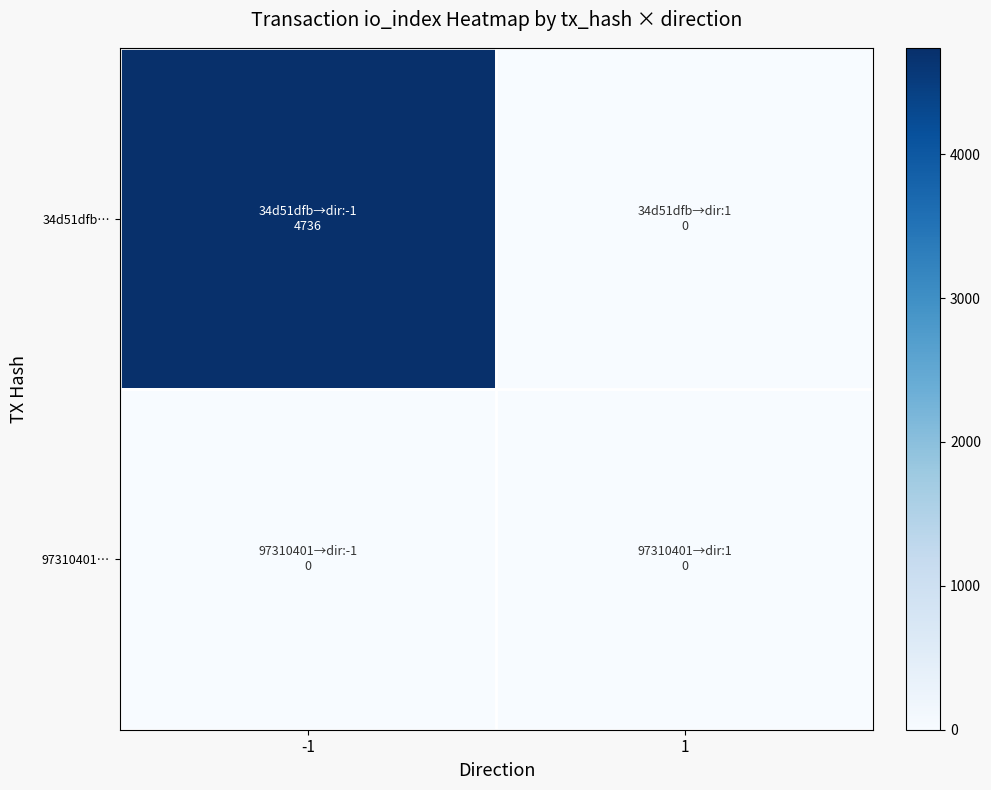

List the series in order of their peak value, highest first.

34d51dfb…, 97310401…